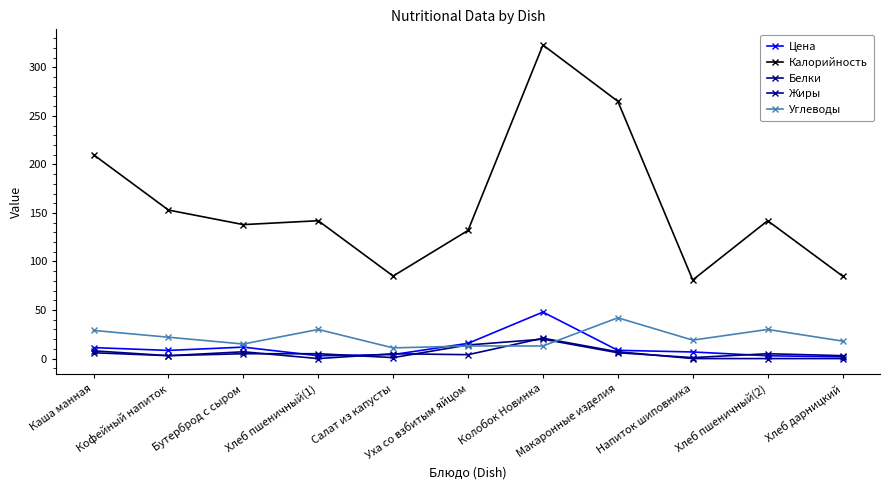

Which series has the largest total across all categories?

Калорийность